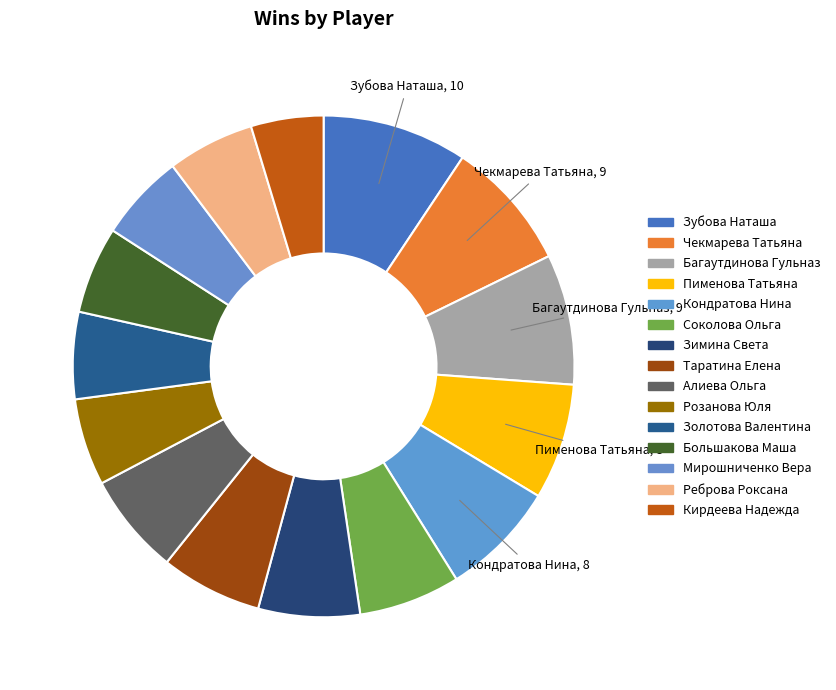

Is it true that Кирдеева Надежда is 5% of the pie?

True